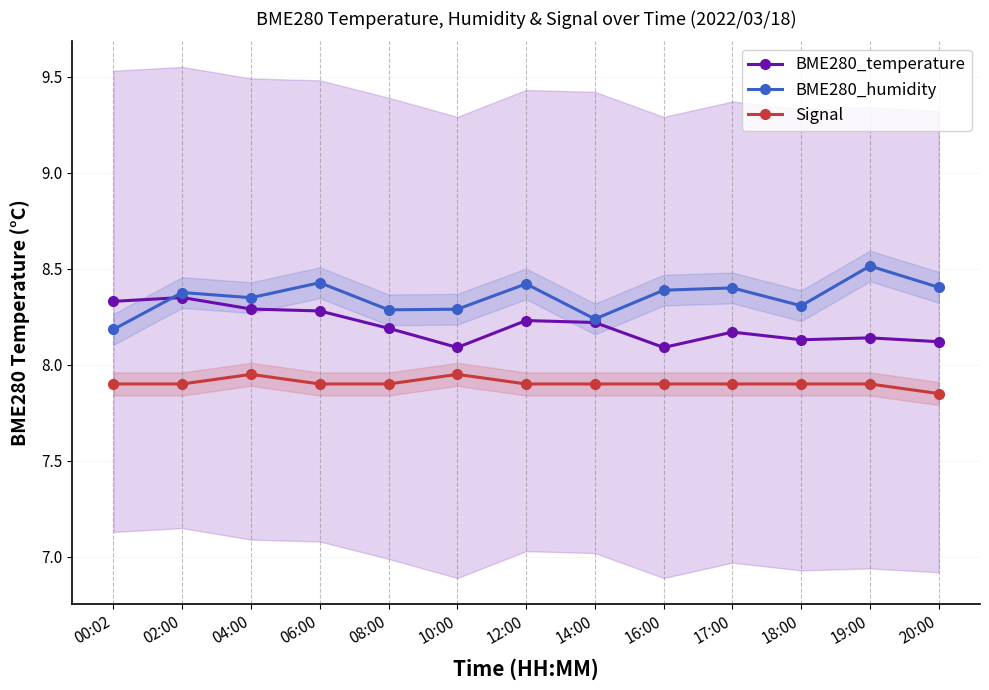

Which category has the lowest value in the Signal series?

20:00